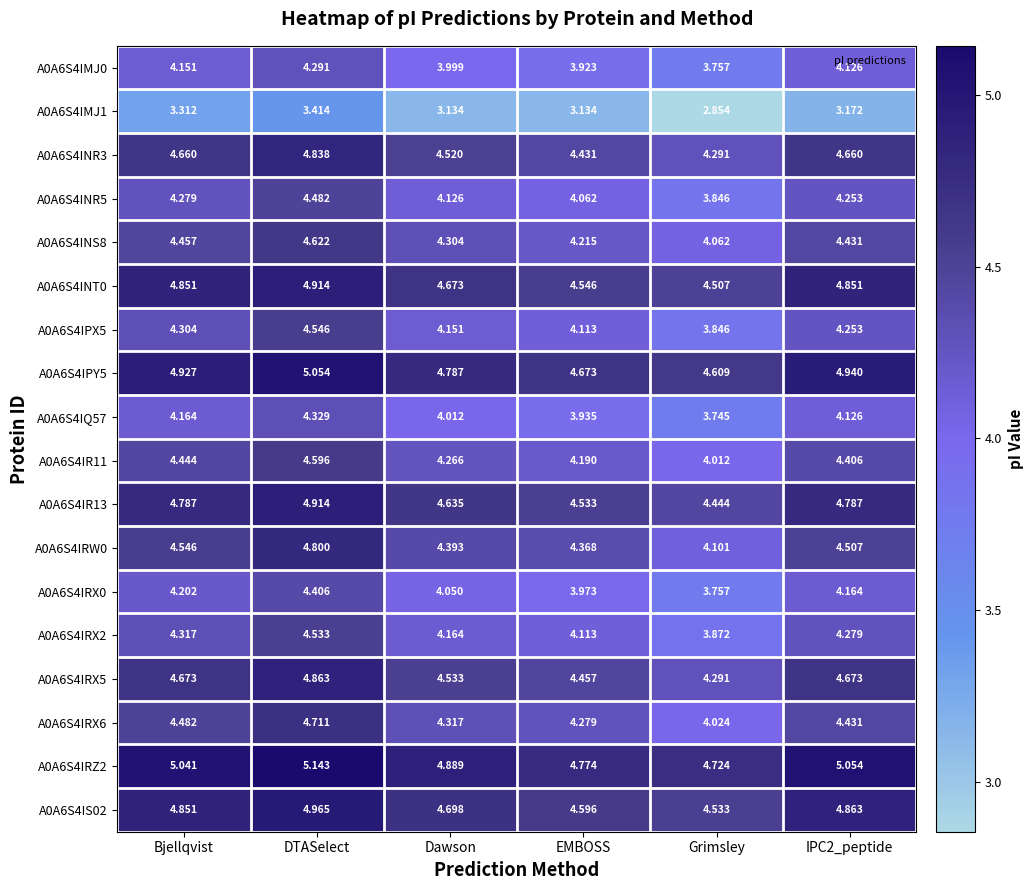

Which category has the lowest value across all series?

Grimsley